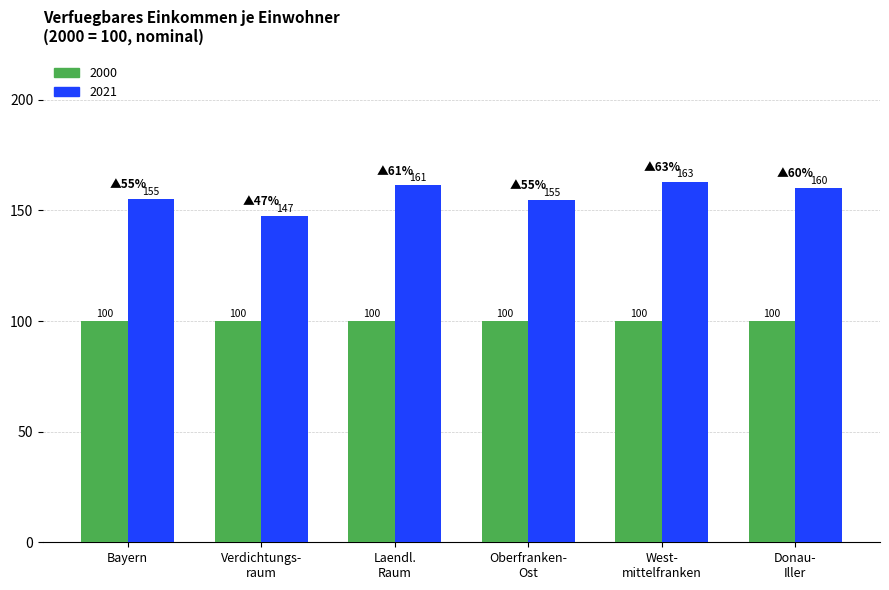

Is it true that 2000 equals 100.0 at Bayern?

True